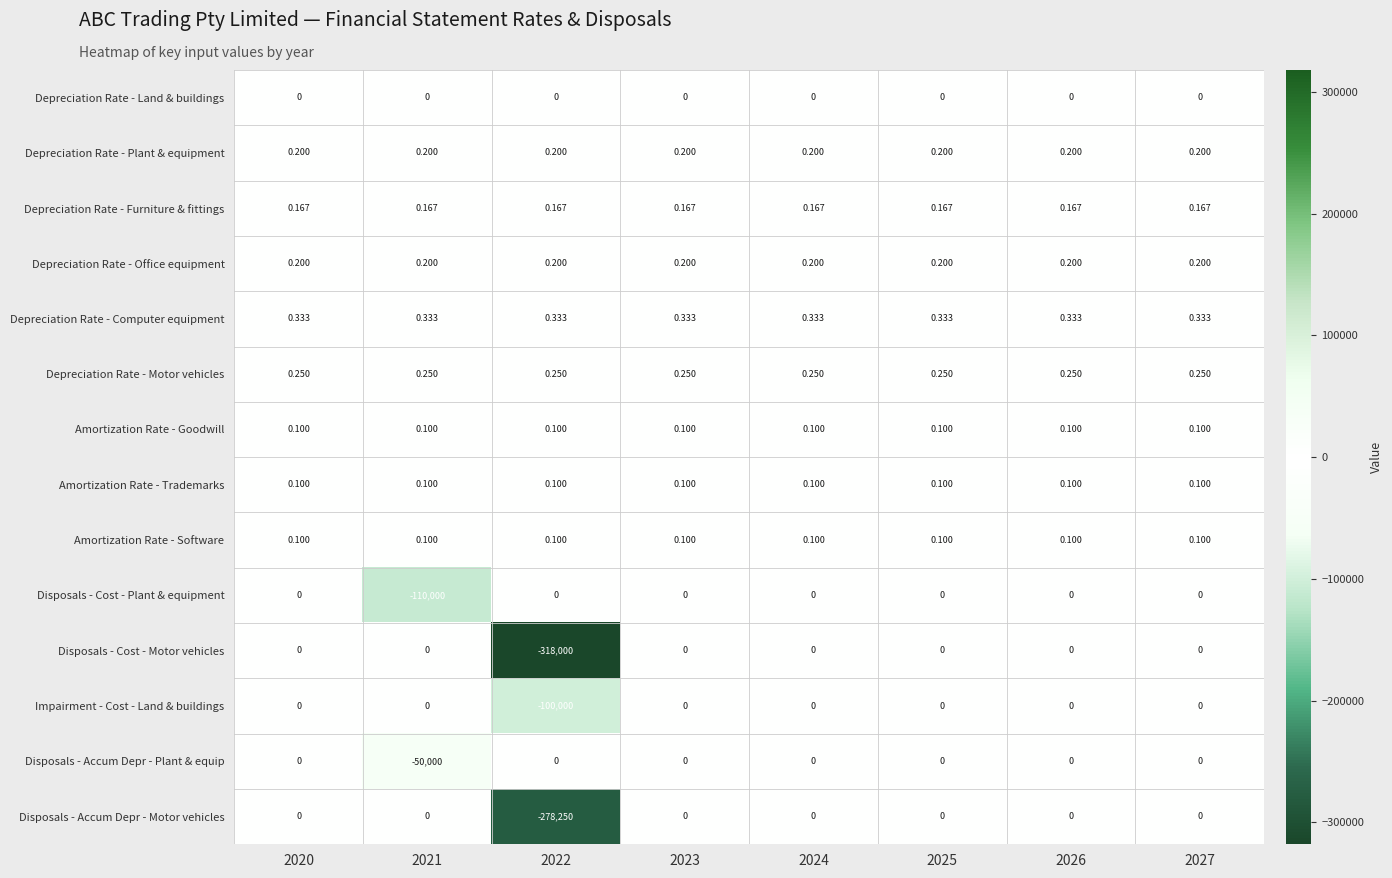

Is the value of Impairment - Cost - Land & buildings at 2022 greater than the value of Depreciation Rate - Plant & equipment at 2020?

No